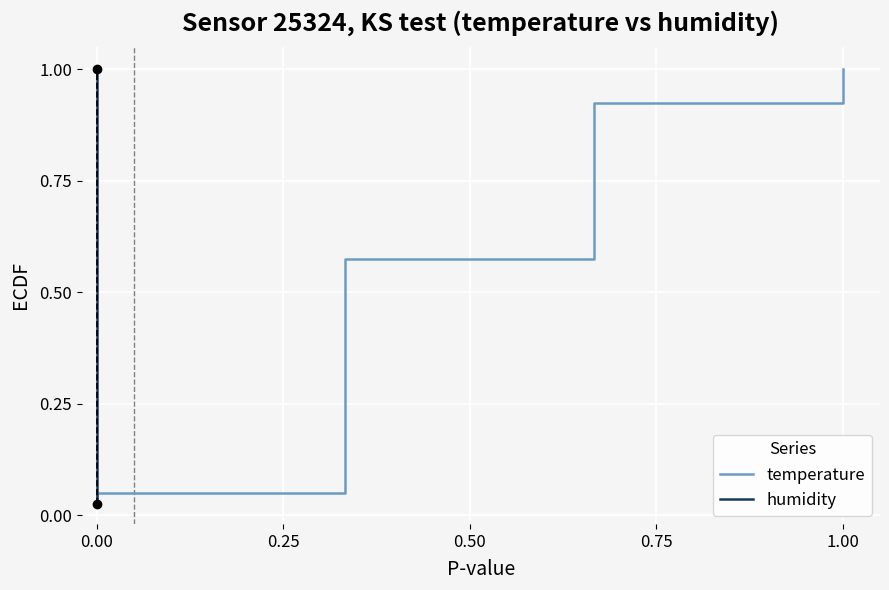

What is the maximum value for temperature?

1.0